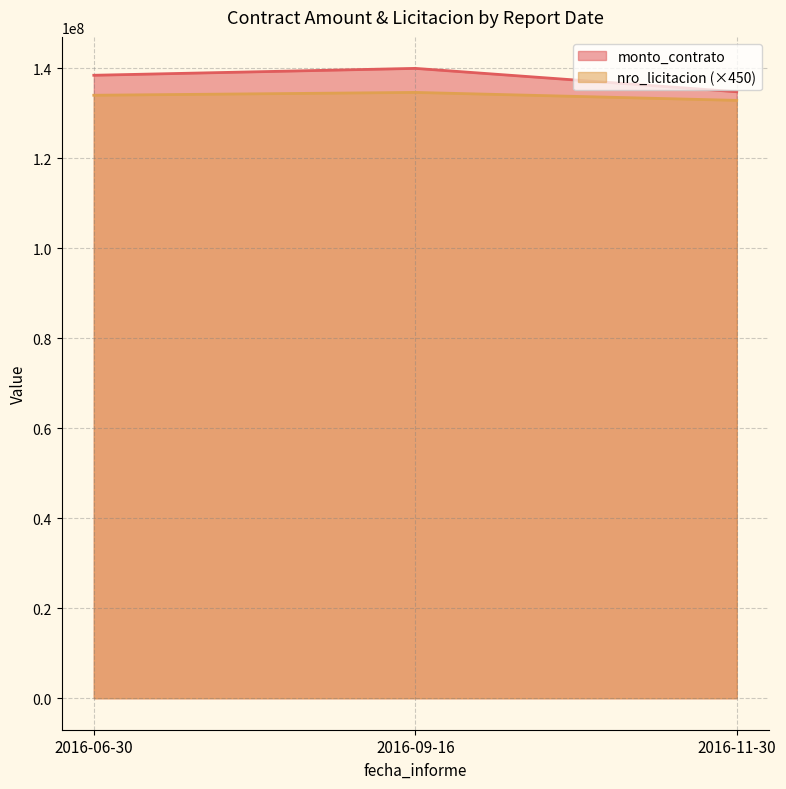

What is the average value of the monto_contrato series?

137680033